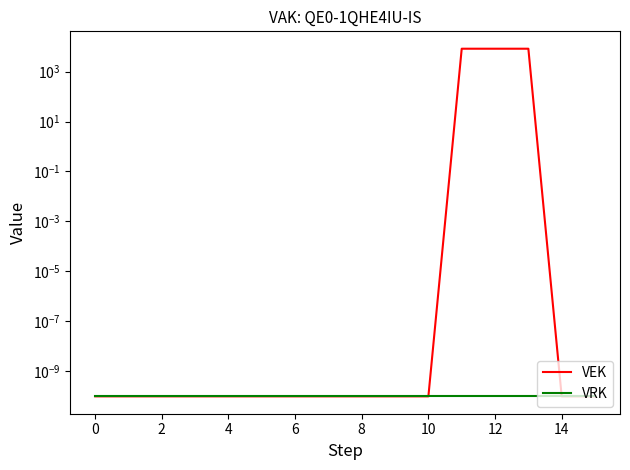

Count the number of categories in the chart.

16